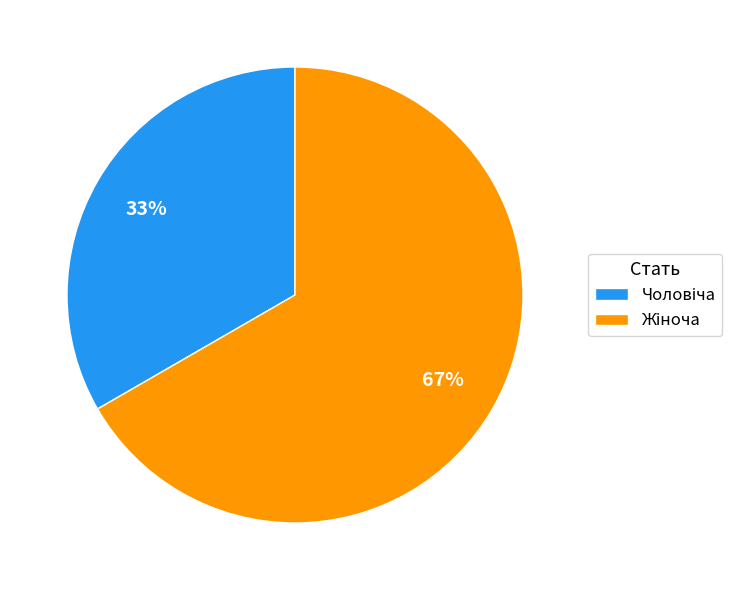

To the nearest percent, what is the average slice percentage?

50%